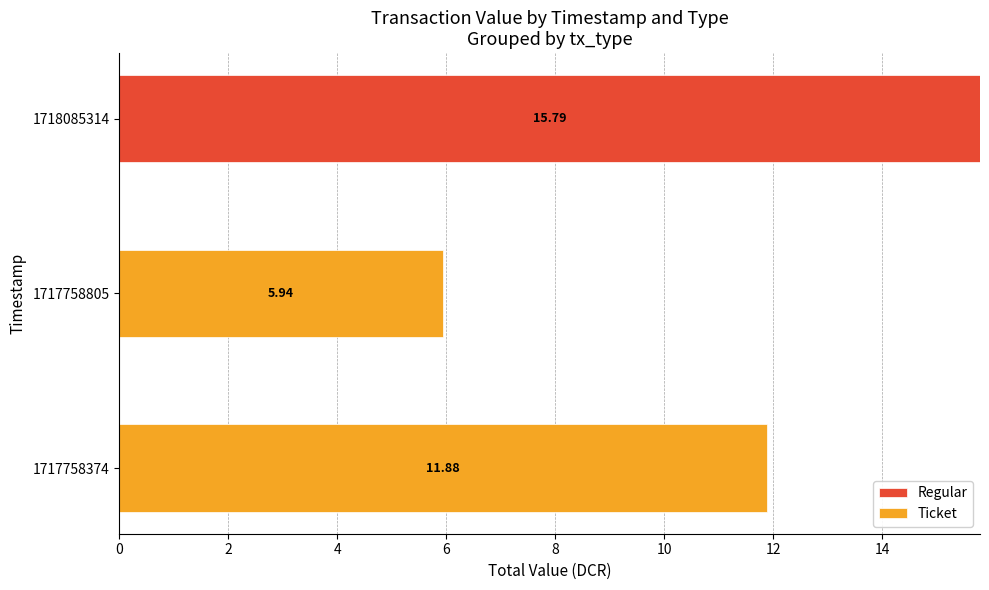

What is the total value across all series at 1718085314?

15.8